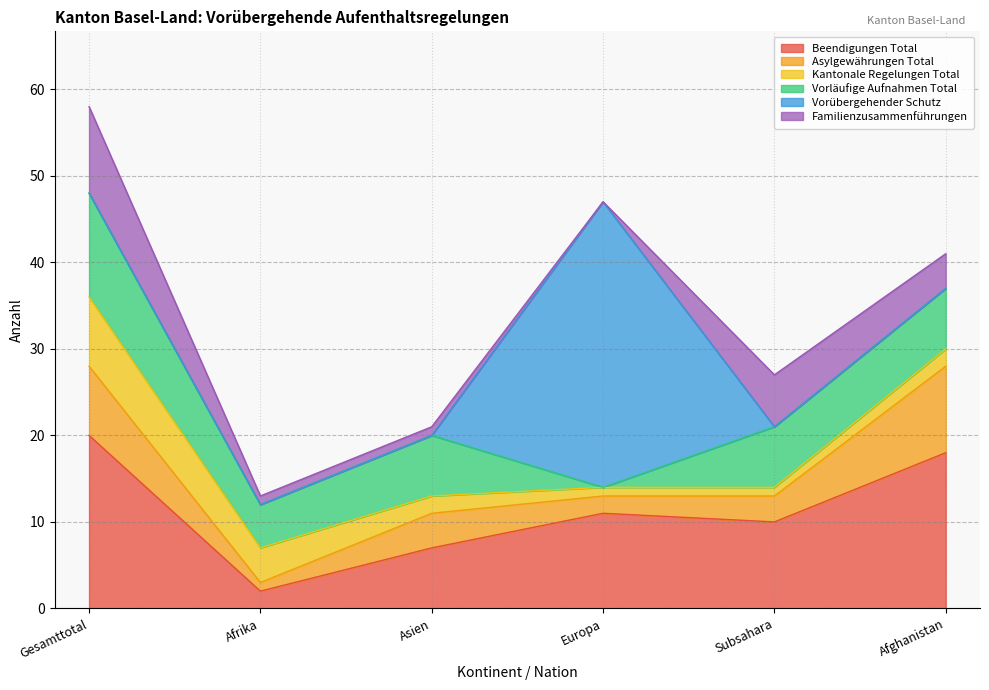

Which series has the widest spread of values?

Vorübergehender Schutz